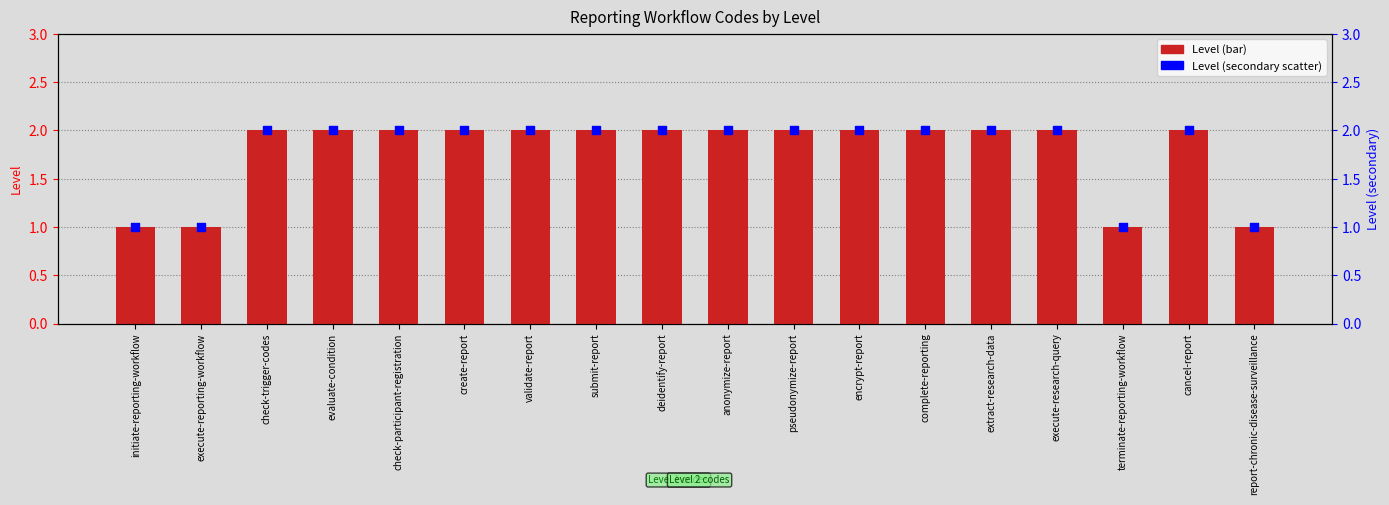

What is the total value across all series at execute-research-query?

4